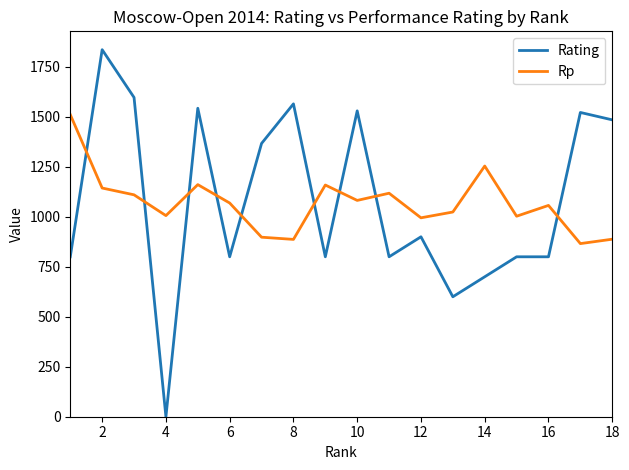

What is the difference between the maximum and minimum values in the Rp series?

645